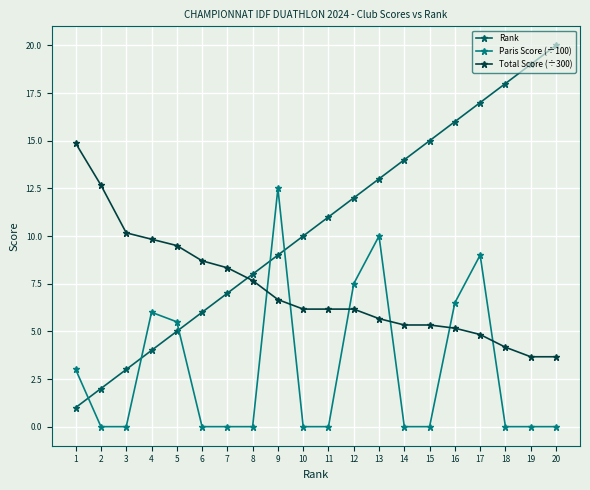

Reading right to left, transcribe all the data shown in this chart.

Rank: 20=20.0	19=19.0	18=18.0	17=17.0	16=16.0	15=15.0	14=14.0	13=13.0	12=12.0	11=11.0	10=10.0	9=9.0	8=8.0	7=7.0	6=6.0	5=5.0	4=4.0	3=3.0	2=2.0	1=1.0
Paris Score (÷100): 20=0.0	19=0.0	18=0.0	17=9.0	16=6.5	15=0.0	14=0.0	13=10.0	12=7.5	11=0.0	10=0.0	9=12.5	8=0.0	7=0.0	6=0.0	5=5.5	4=6.0	3=0.0	2=0.0	1=3.0
Total Score (÷300): 20=3.7	19=3.7	18=4.2	17=4.8	16=5.2	15=5.3	14=5.3	13=5.7	12=6.2	11=6.2	10=6.2	9=6.7	8=7.7	7=8.3	6=8.7	5=9.5	4=9.8	3=10.2	2=12.7	1=14.9